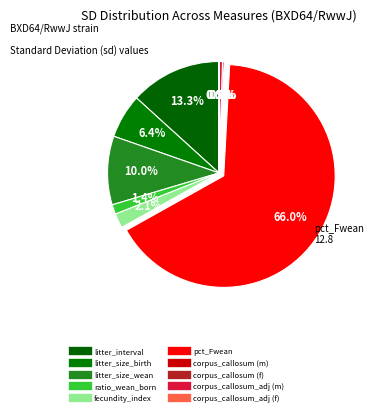

What is the smallest slice in the pie chart?

corpus_callosum_adj (f)